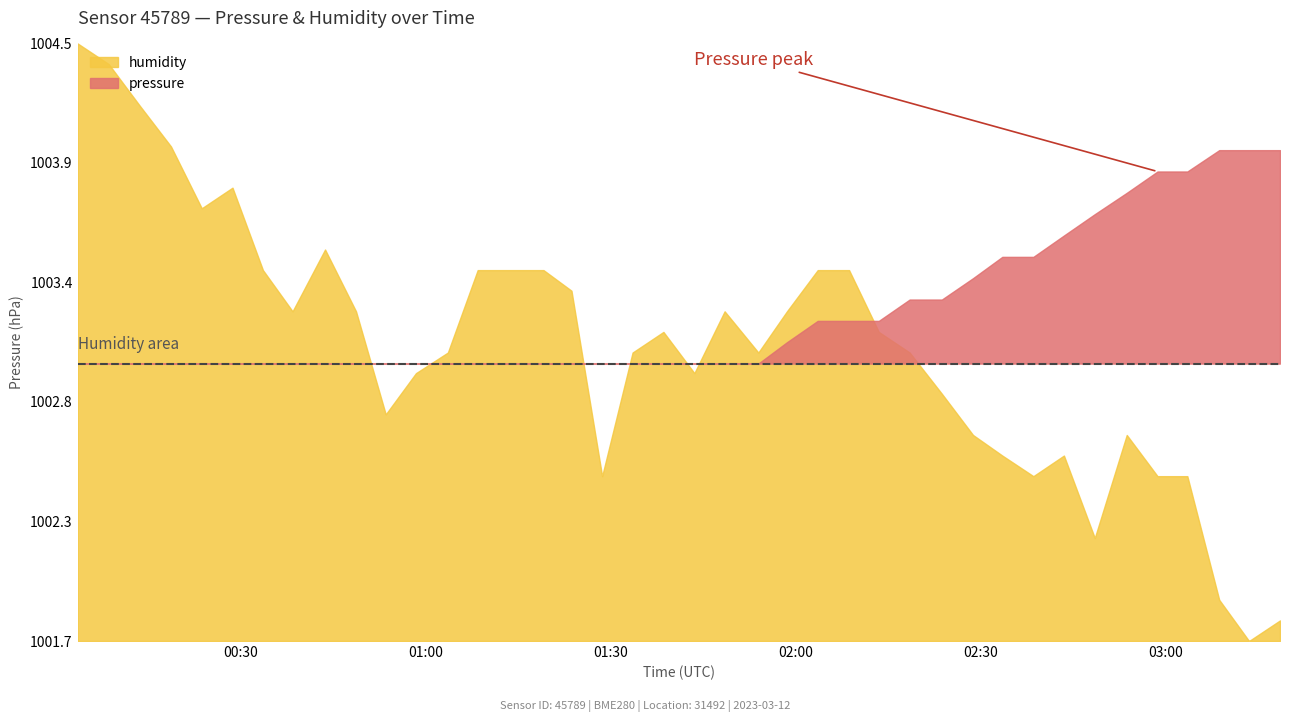

Rank the series at 2023-03-12T02:48:27 from lowest to highest value.

humidity, pressure